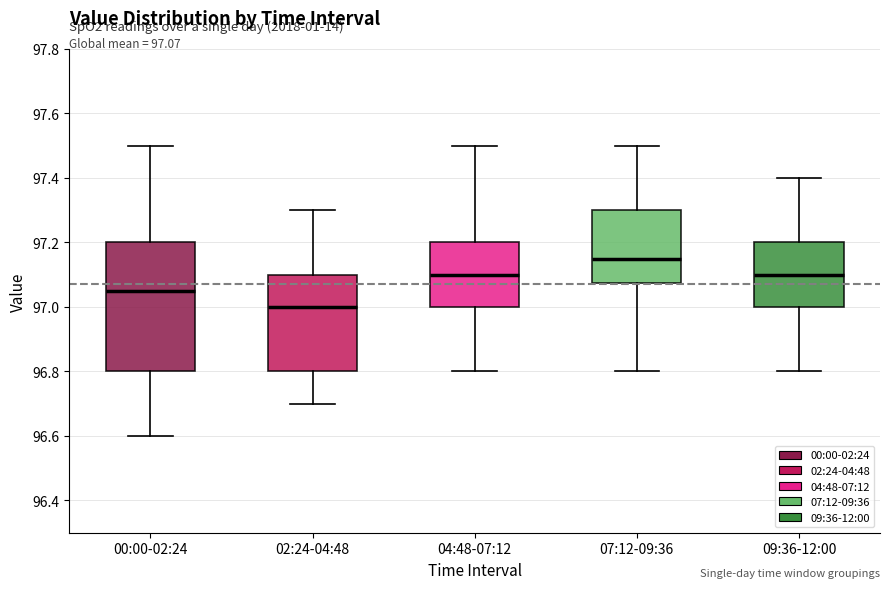

Which box's median line is the highest?

07:12-09:36